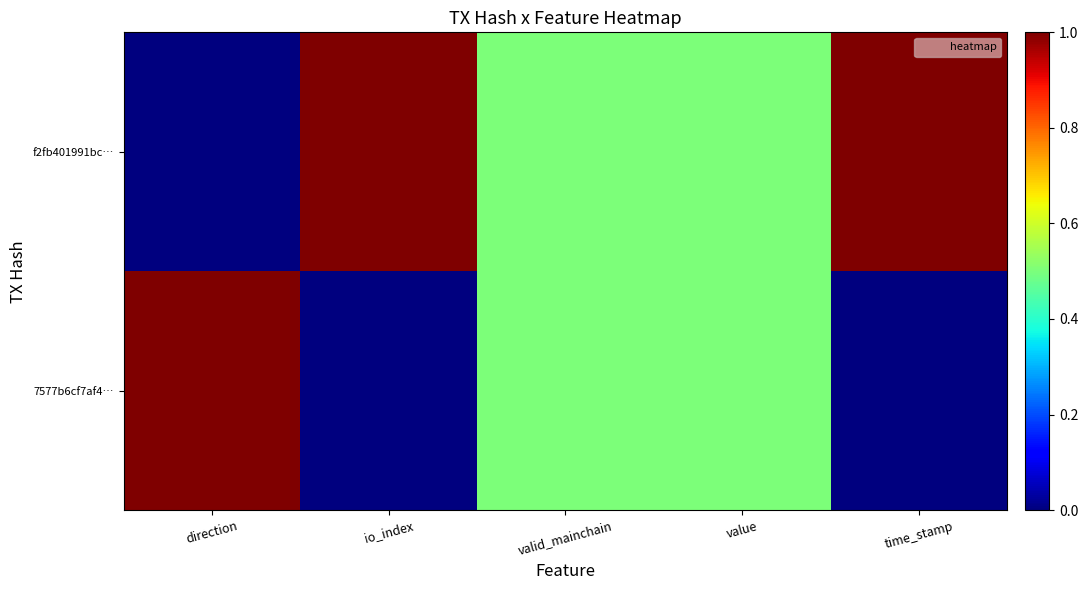

Reading left to right, extract all data points from this chart.

f2fb401991bc…: direction=0.0	io_index=1.0	valid_mainchain=0.5	value=0.5	time_stamp=1.0
7577b6cf7af4…: direction=1.0	io_index=0.0	valid_mainchain=0.5	value=0.5	time_stamp=0.0